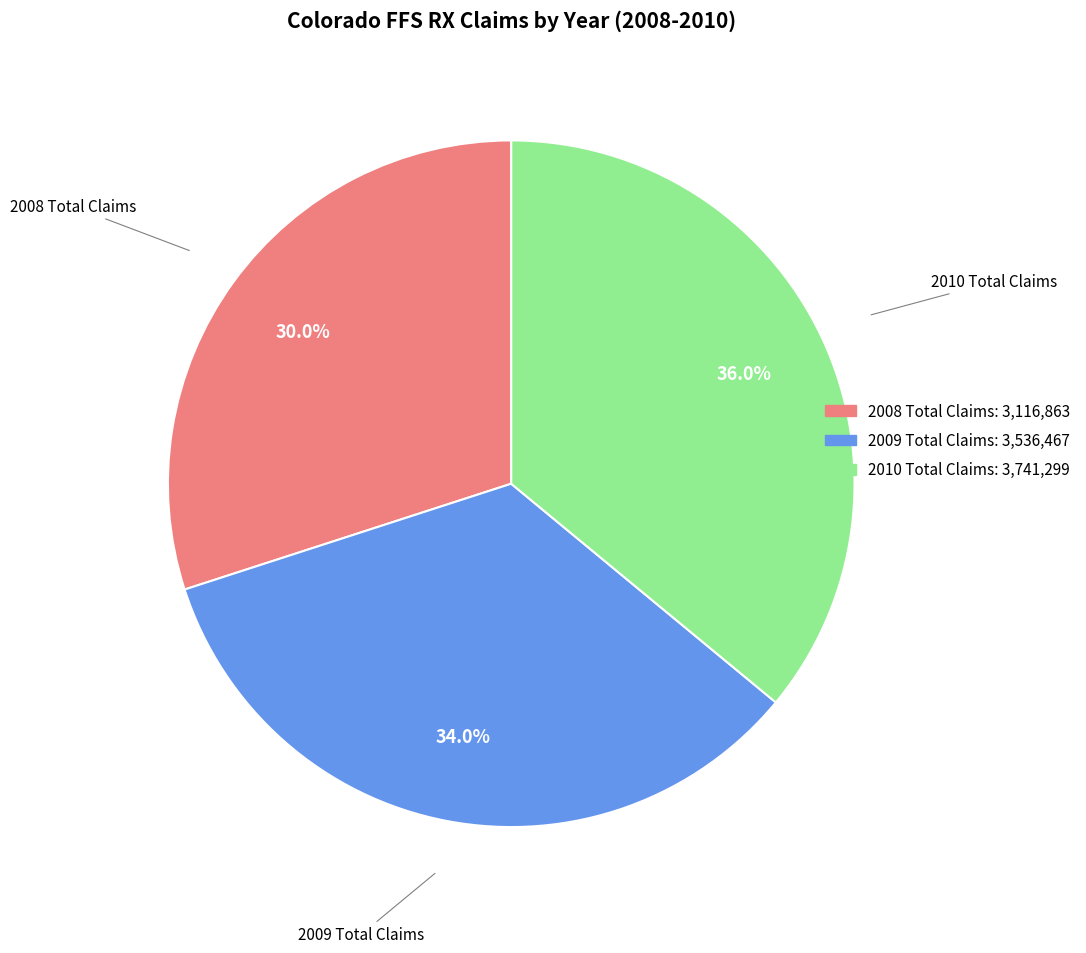

Rank the categories by value from highest to lowest.

2010 Total Claims, 2009 Total Claims, 2008 Total Claims